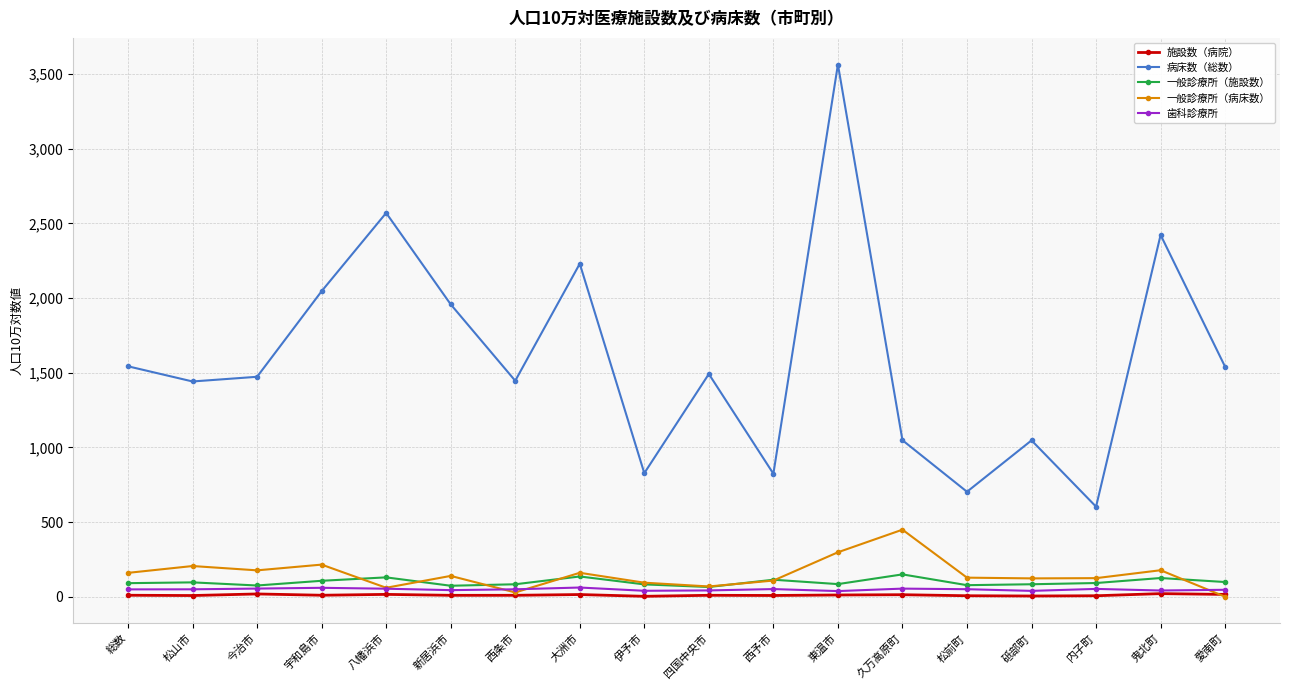

What is the spread (max minus min) of values at 八幡浜市?

2553.7